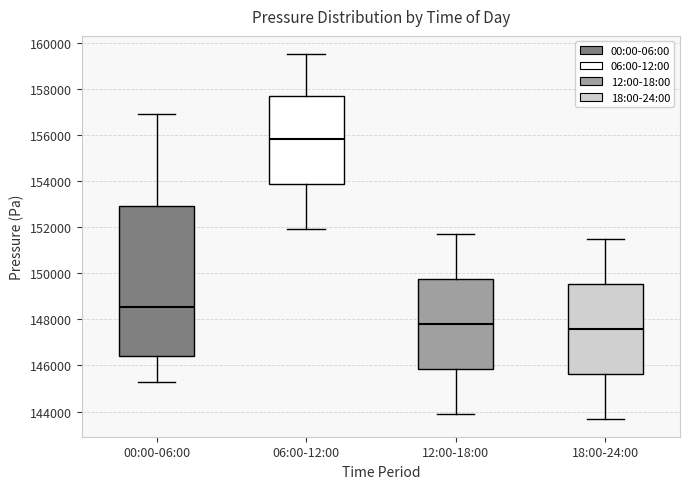

Where does the upper whisker of the box for 00:00-06:00 end on the y-axis? The values are not printed on the chart, so give them approximately, as read against the axis.

156800